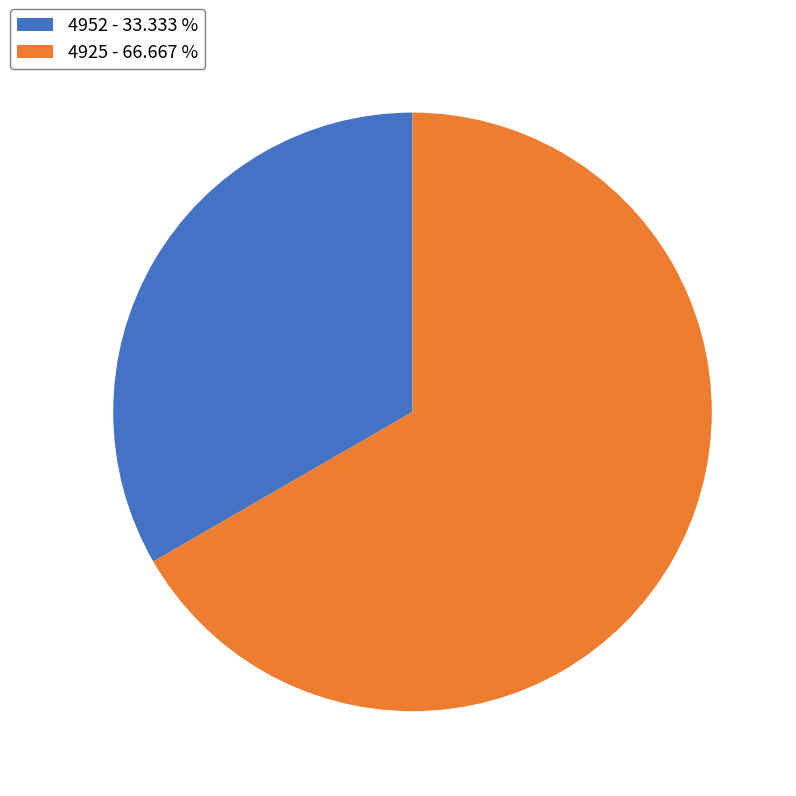

How many segments does this pie chart have?

2